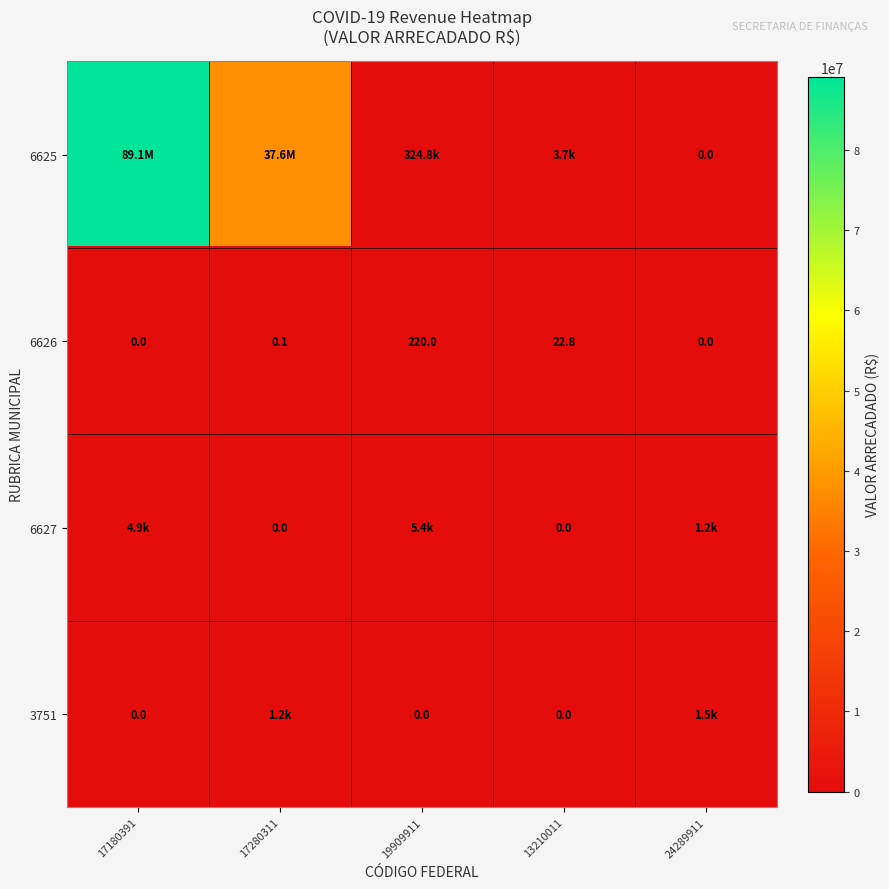

What is the sum of all 6627 values?

11464.6